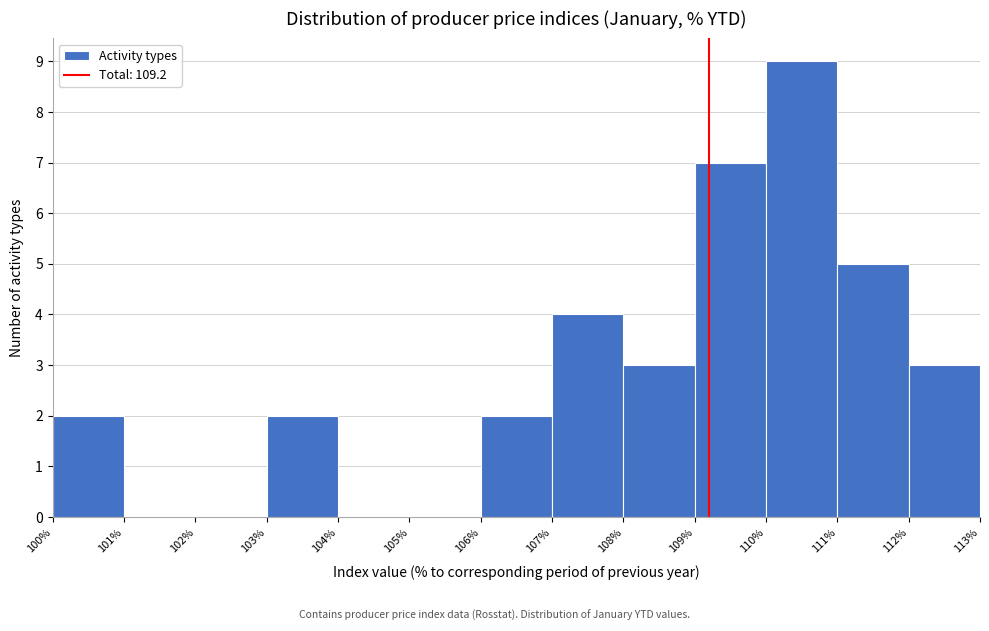

Which range on the x-axis has the tallest bar?

110% to 111%